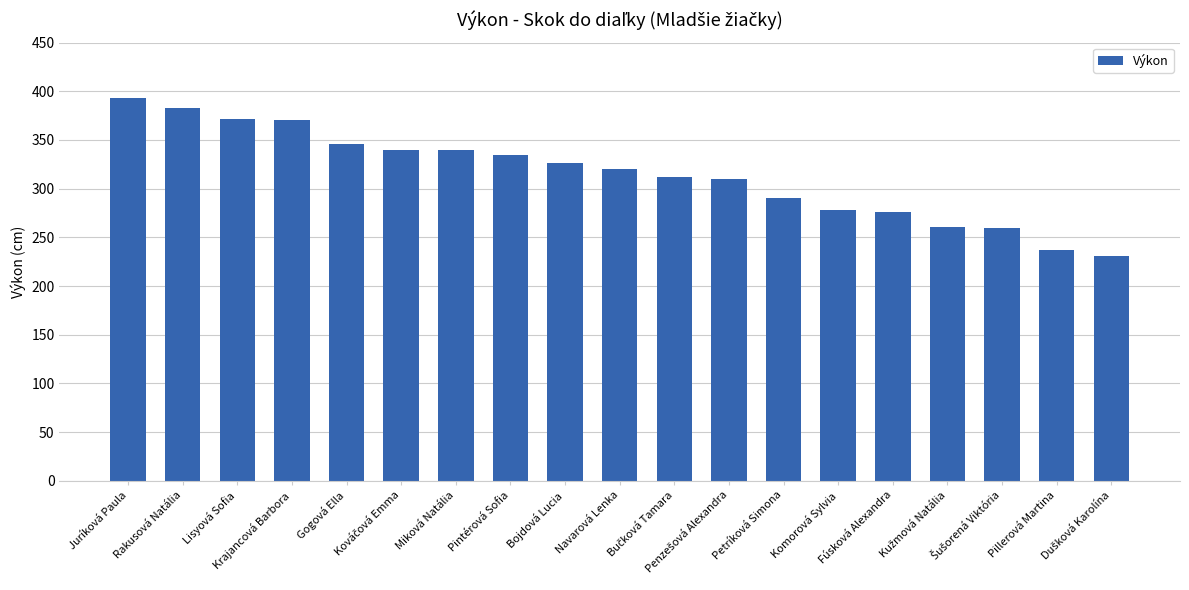

What is the label of the 10th bar from the right?

Navarová Lenka